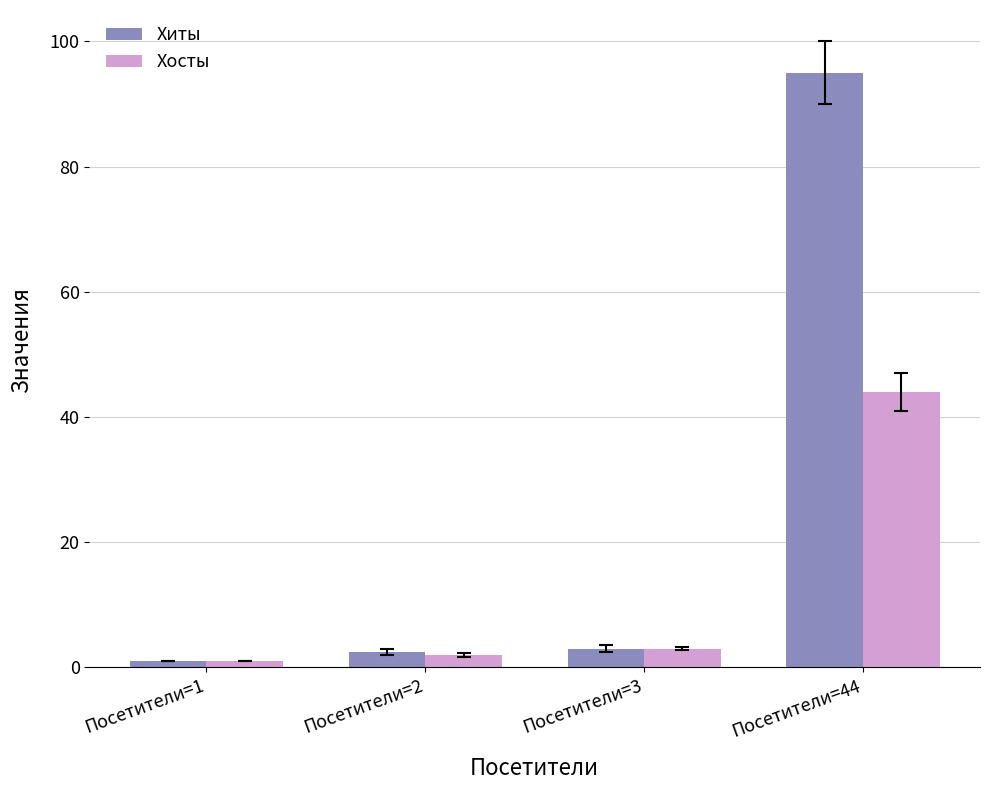

Which series has the largest total across all categories?

Хиты